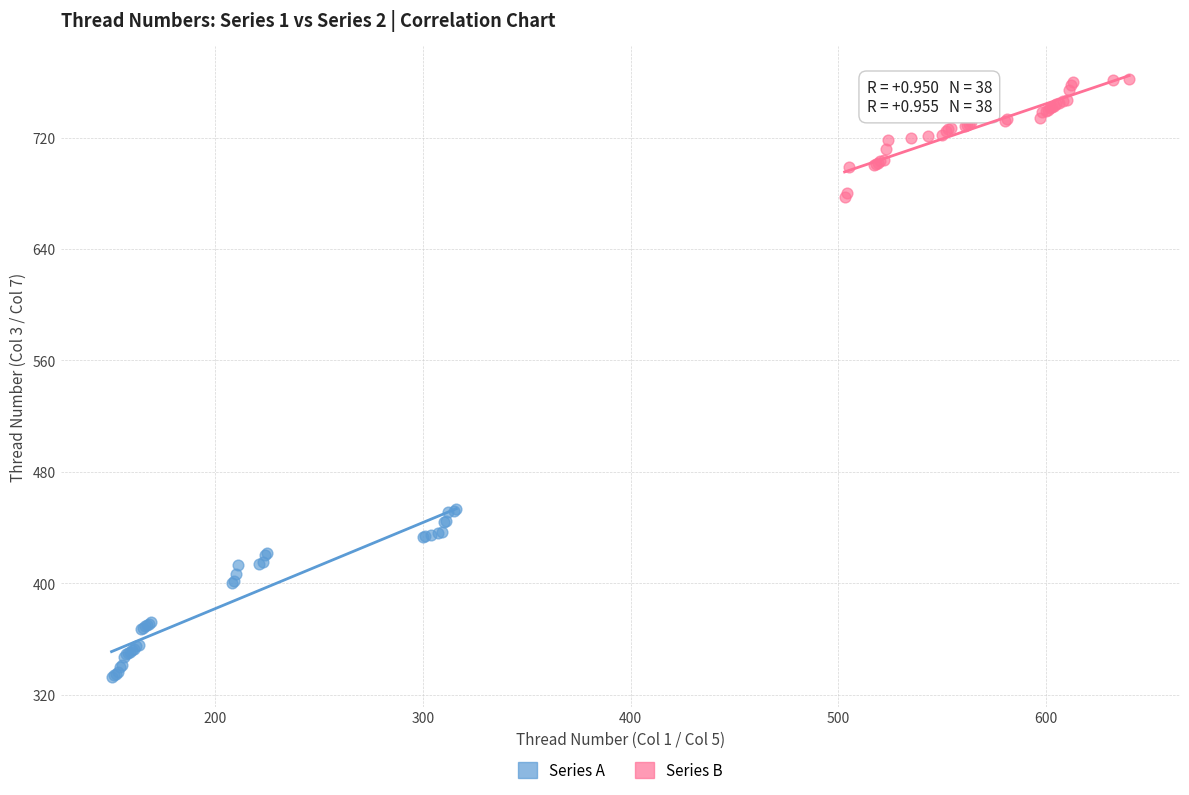

Which series contains the lowest Y value?

Series A